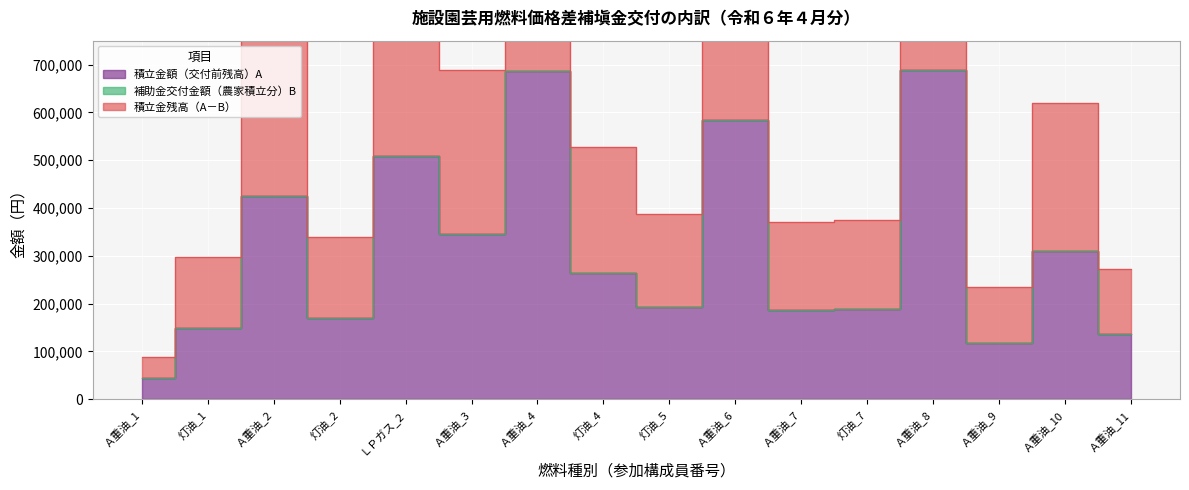

Rank the categories by 積立金額（交付前残高）A value from highest to lowest.

Ａ重油_8, Ａ重油_4, Ａ重油_6, ＬＰガス_2, Ａ重油_2, Ａ重油_3, Ａ重油_10, 灯油_4, 灯油_5, 灯油_7, Ａ重油_7, 灯油_2, 灯油_1, Ａ重油_11, Ａ重油_9, Ａ重油_1